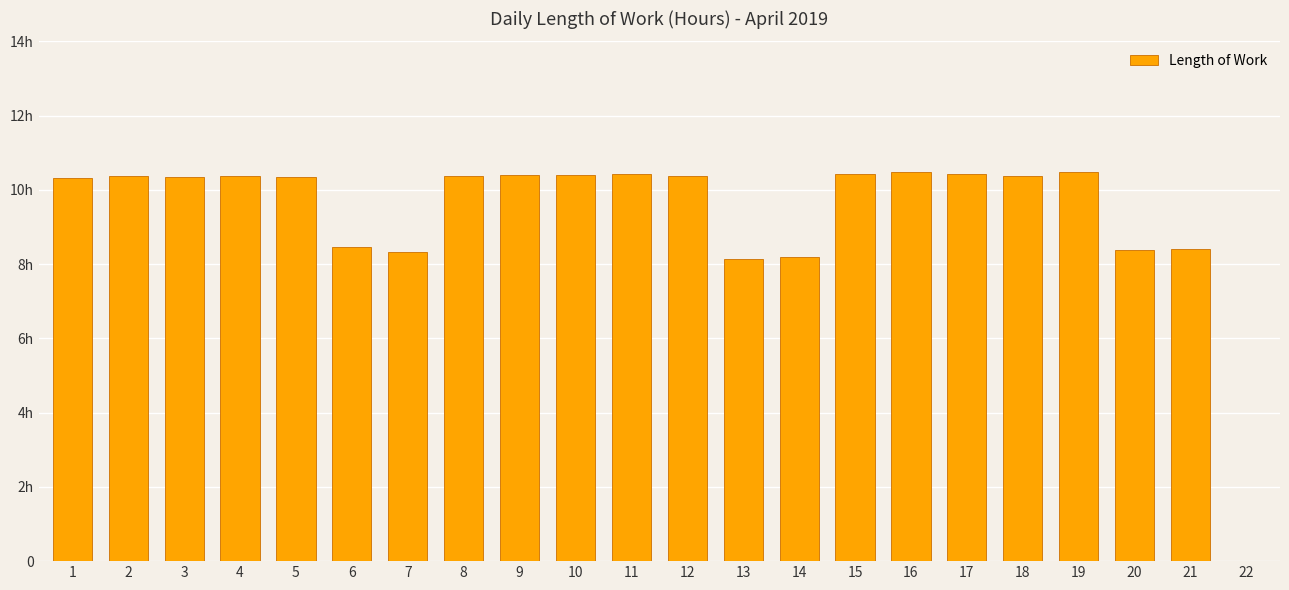

Are the bars horizontal?

No